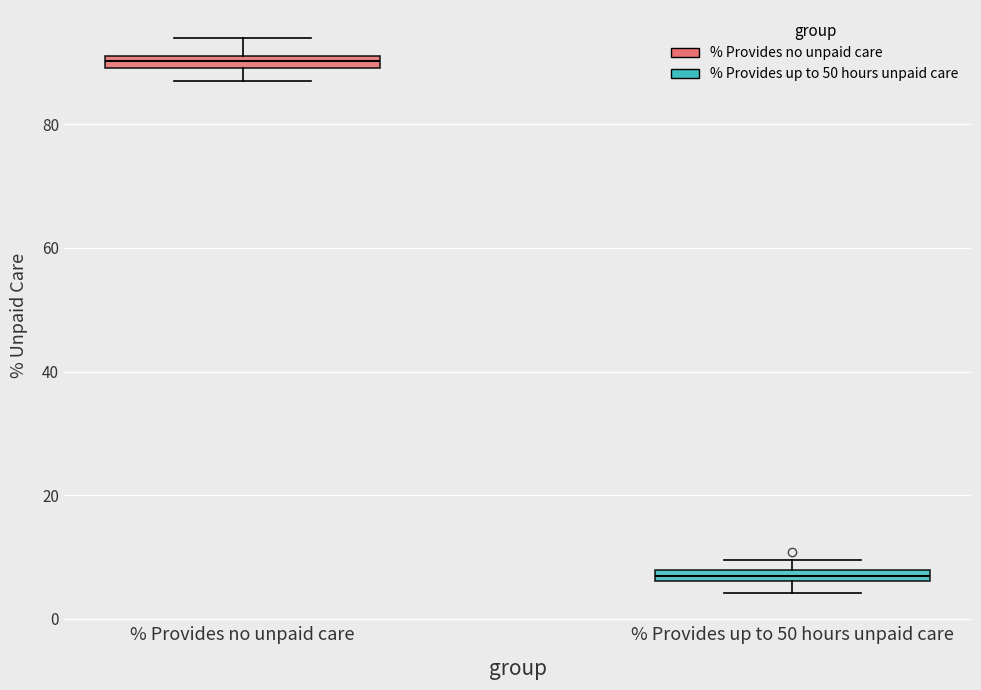

Where does the upper whisker of the box for % Provides no unpaid care end on the y-axis? The values are not printed on the chart, so give them approximately, as read against the axis.

94